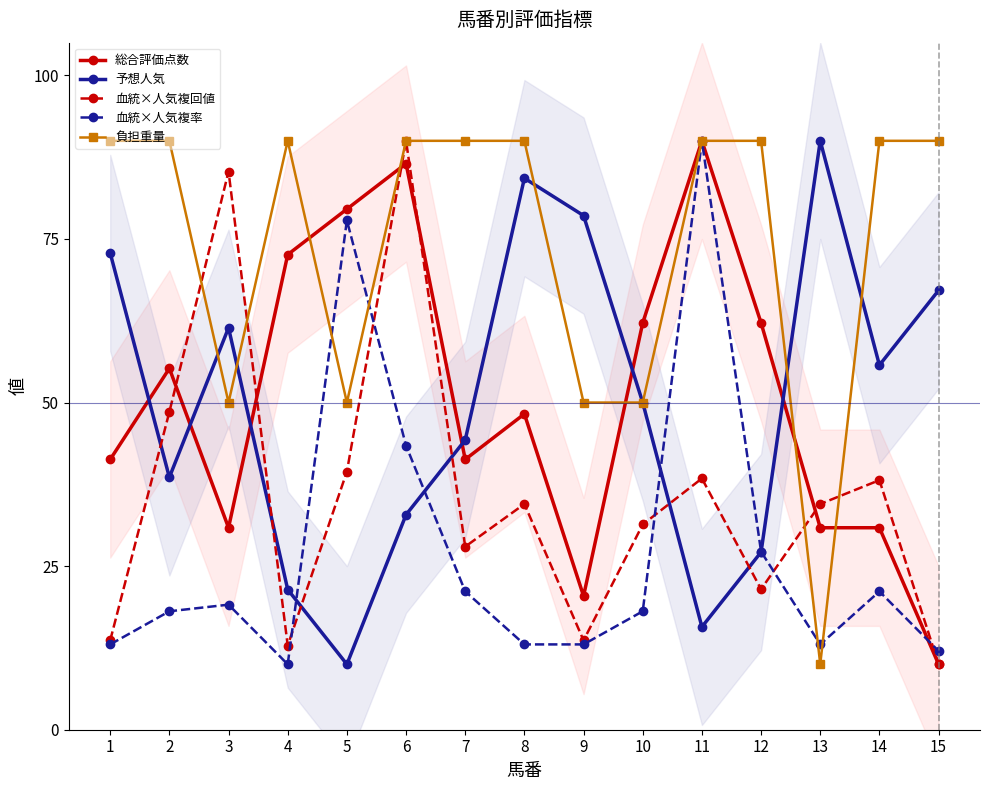

Is it true that 負担重量 equals 24.6 at 14?

False